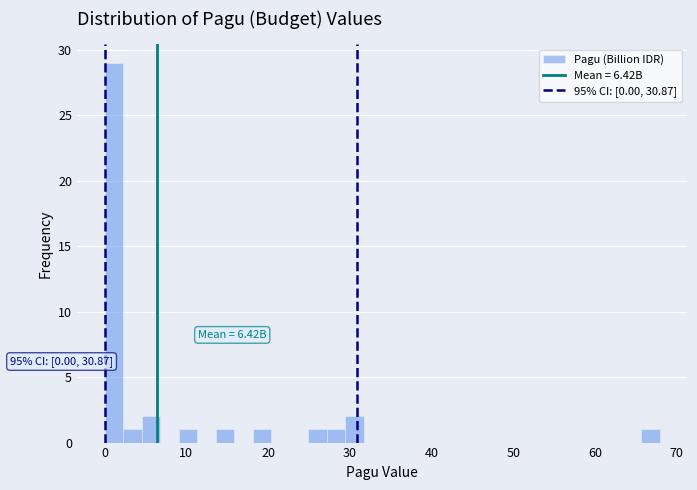

Around what value on the x-axis is the tallest bar? Give the approximate position of its centre, as read against the axis.

1